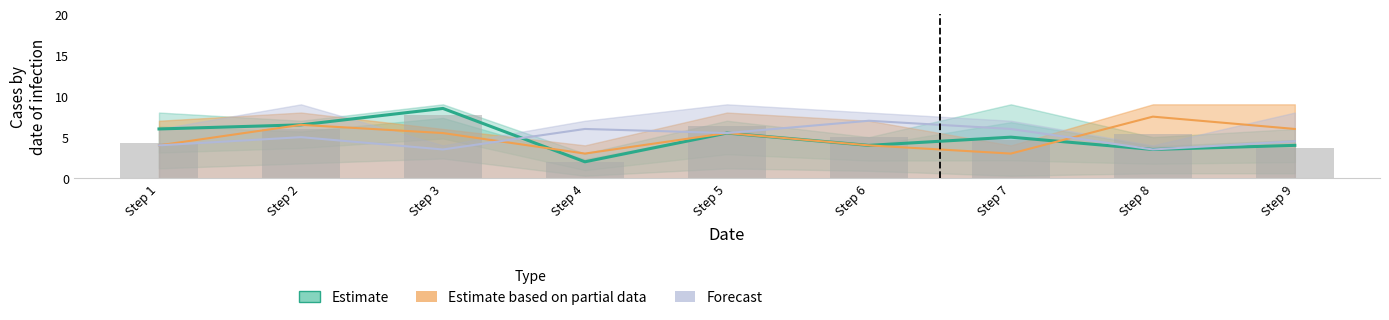

The value at Step 4 is 1.0. True or false?

False